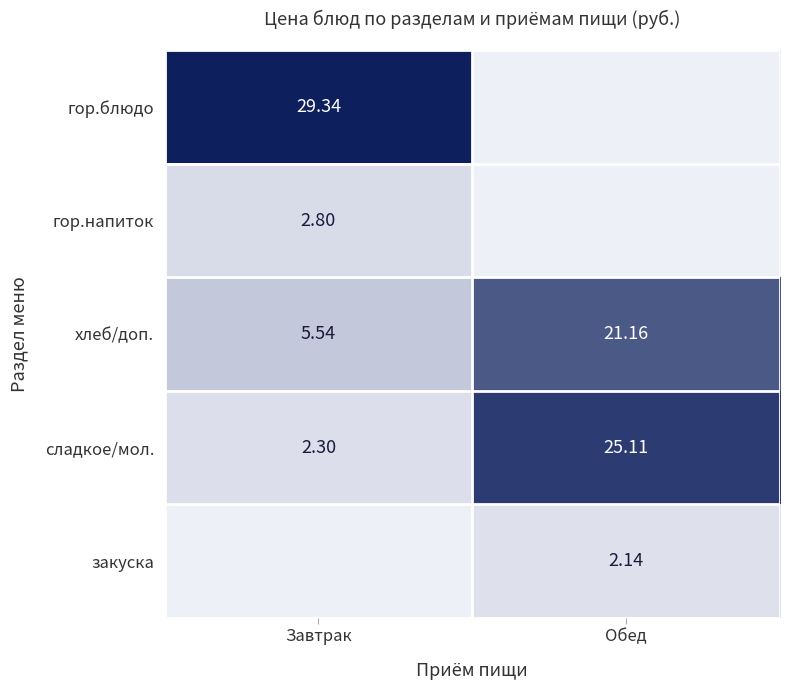

Rank the categories by хлеб/доп. value from lowest to highest.

Завтрак, Обед